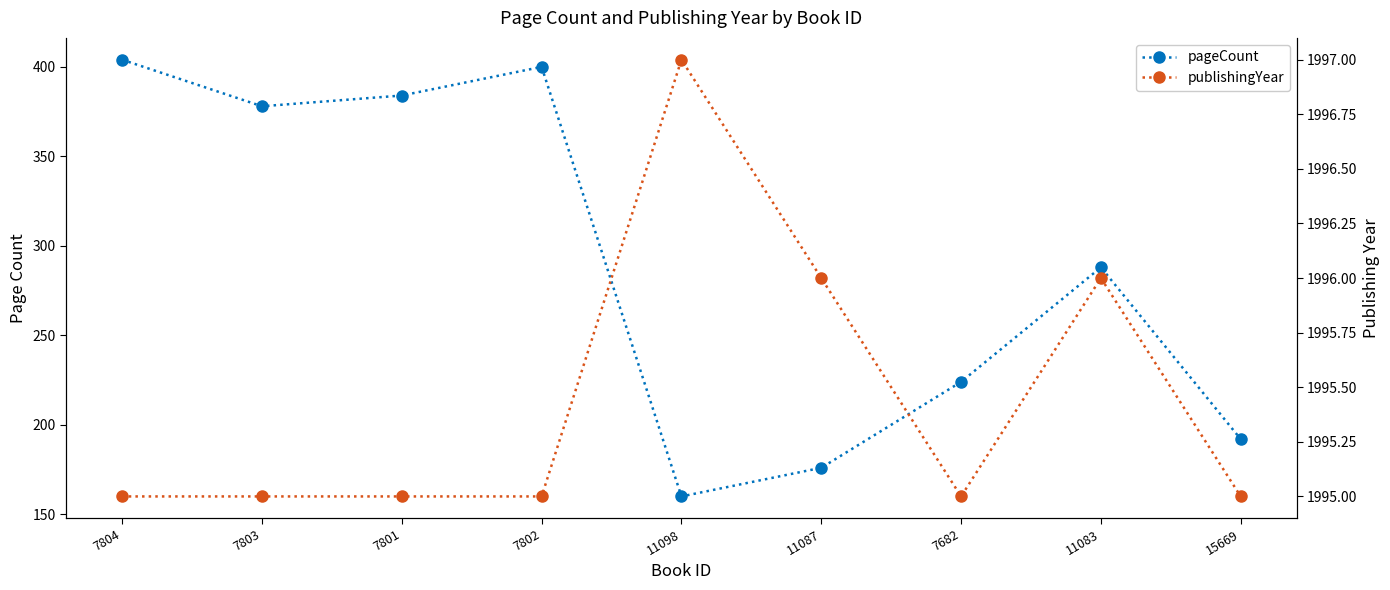

What is the label of the 1st point from the left?

7804